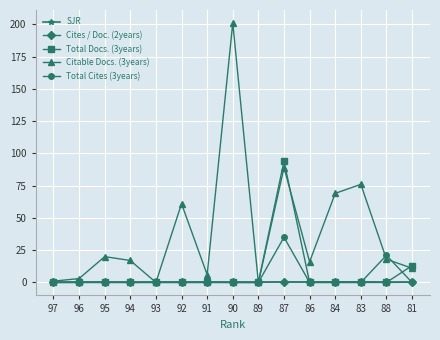

What is the total value across all series at 94?

17.0